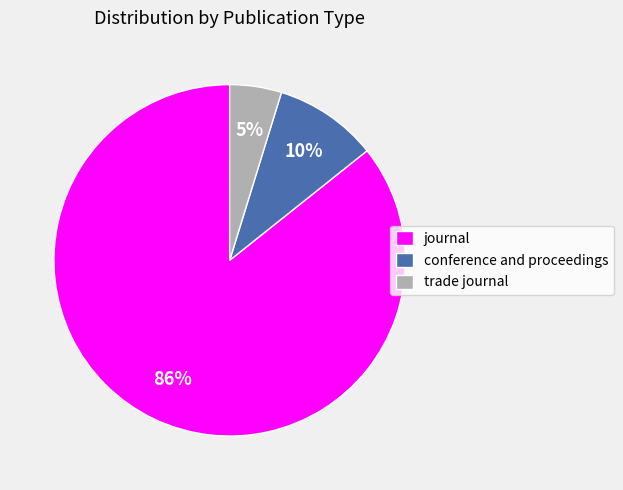

To the nearest percent, what portion does conference and proceedings represent?

10%